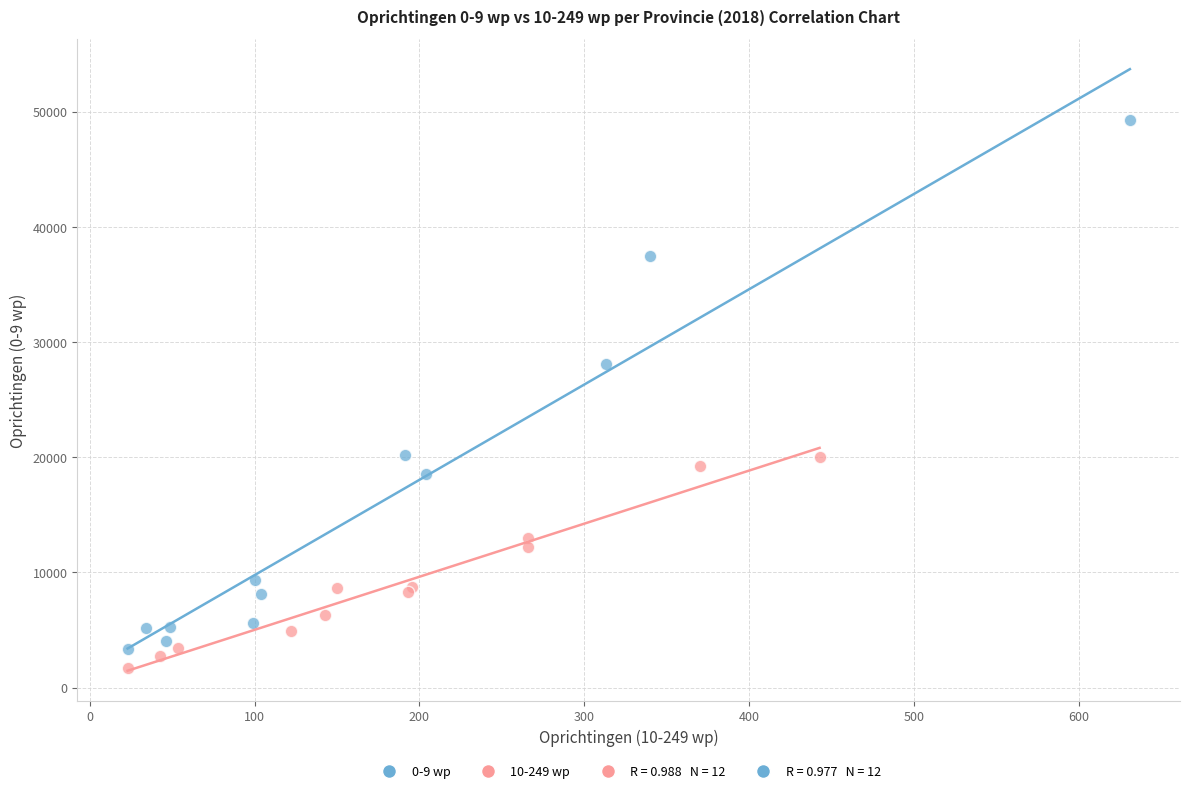

Which series has the widest spread of Y values?

0-9 wp